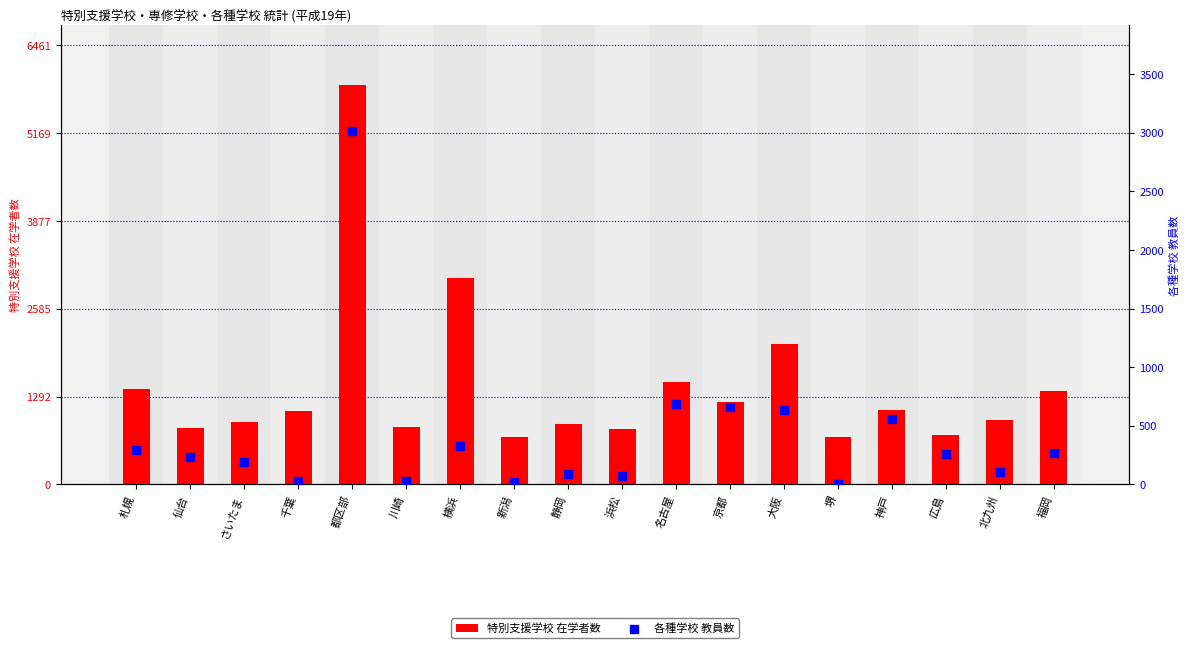

Which series contains the lowest Y value?

各種学校 教員数